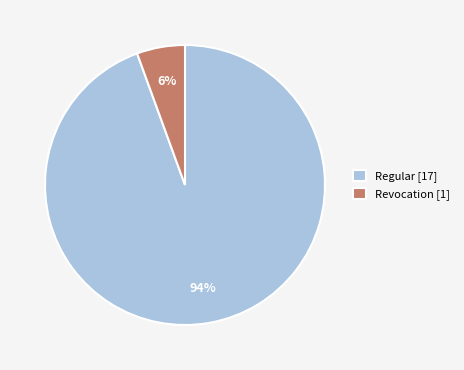

What is the smallest slice in the pie chart?

Revocation